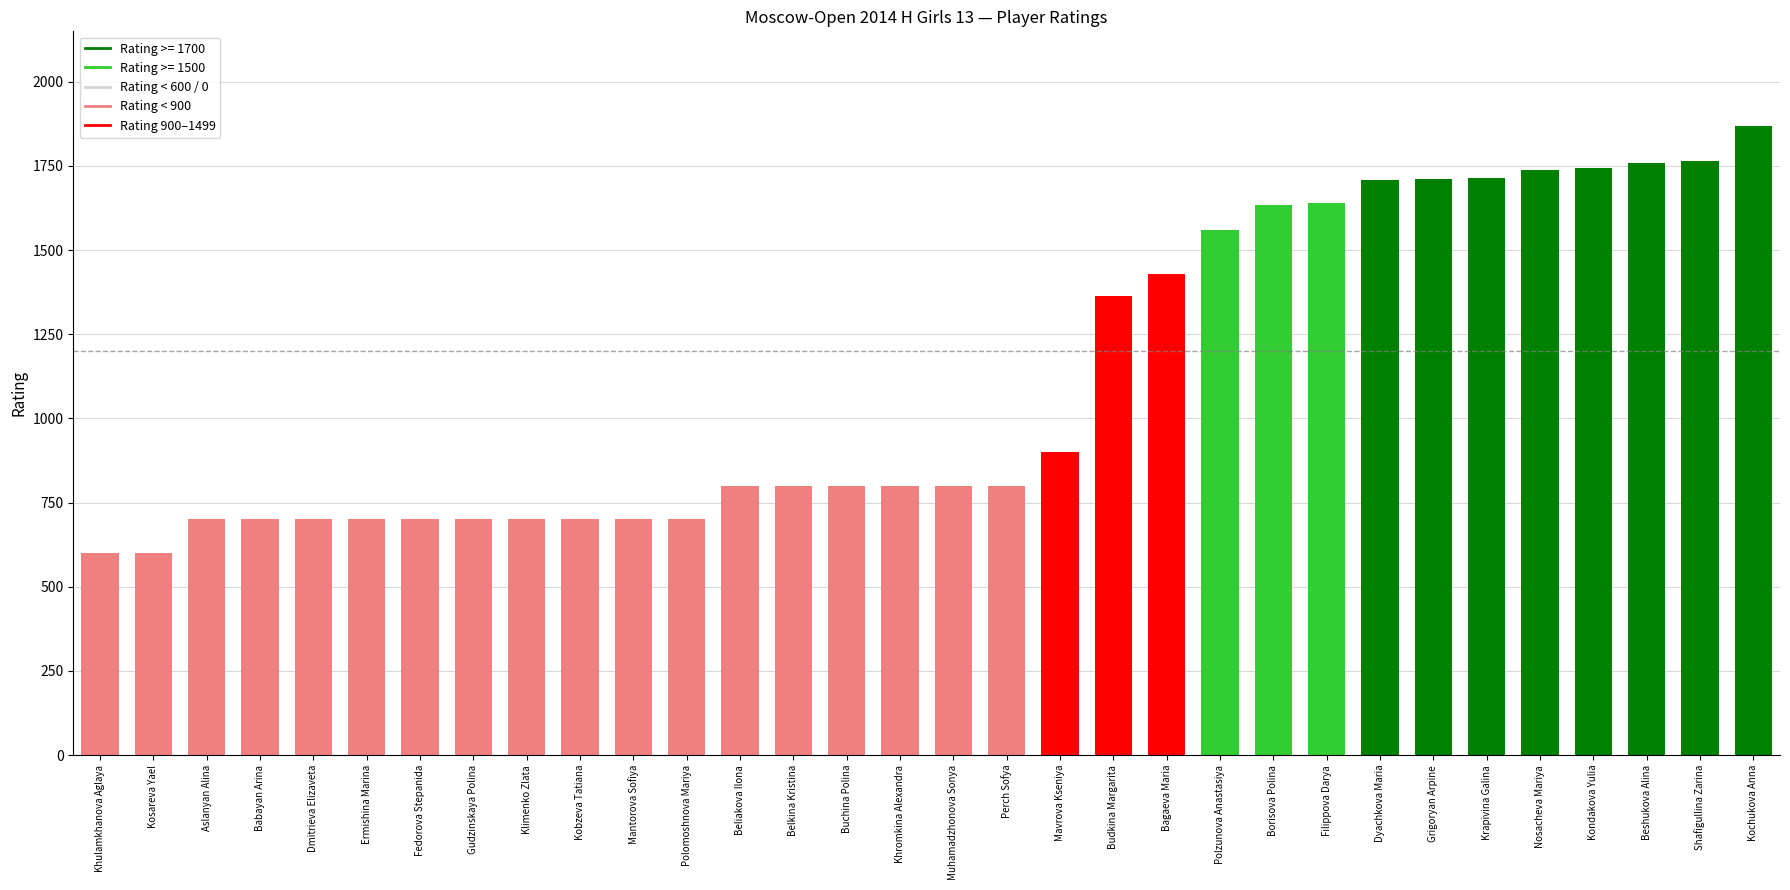

At which label is the value closest to 1234?

Budkina Margarita